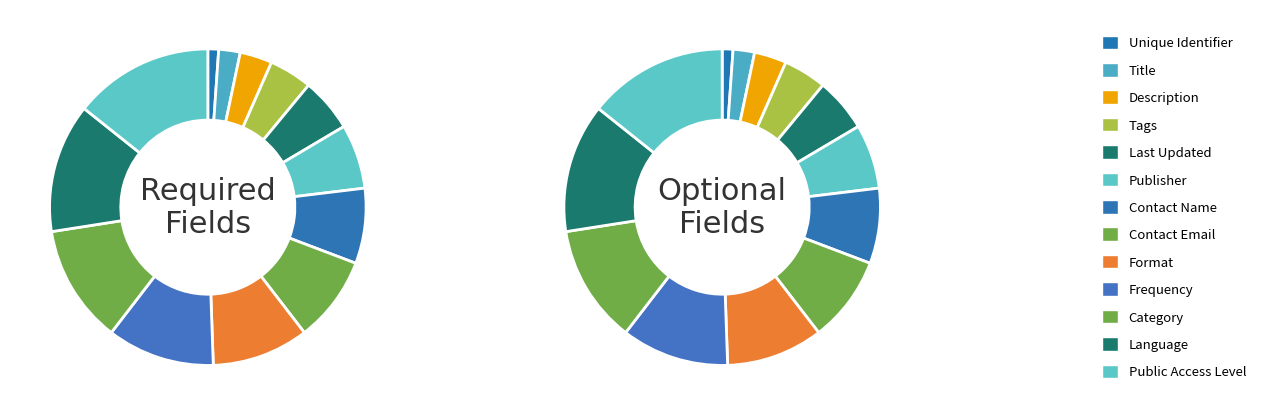

Count the number of slices in the pie.

13